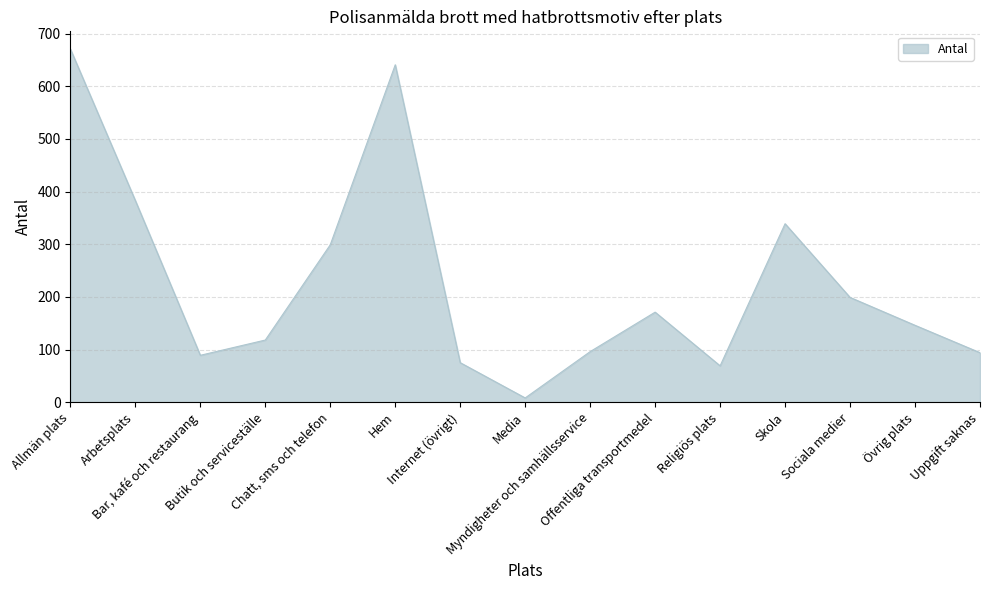

Which label corresponds to the largest value in the chart?

Allmän plats